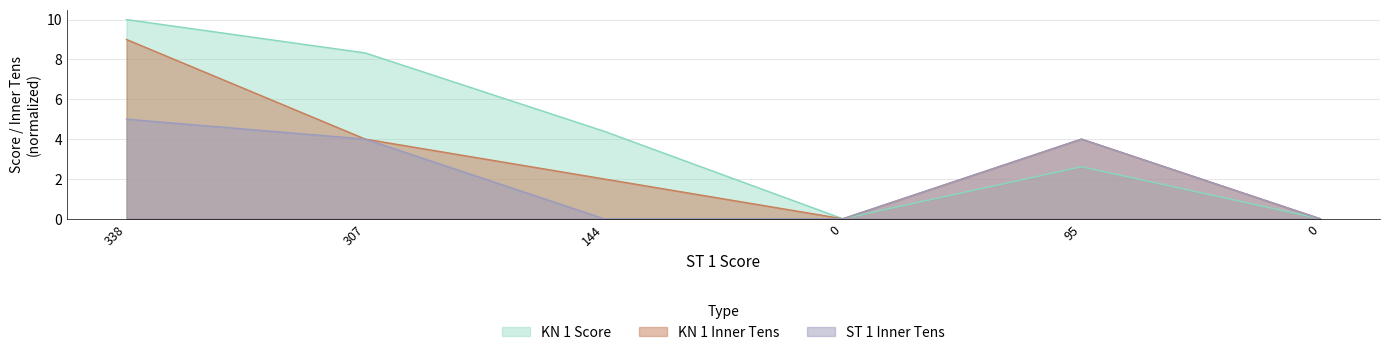

The KN 1 Inner Tens series shows 9.0 at 338. True or false?

True